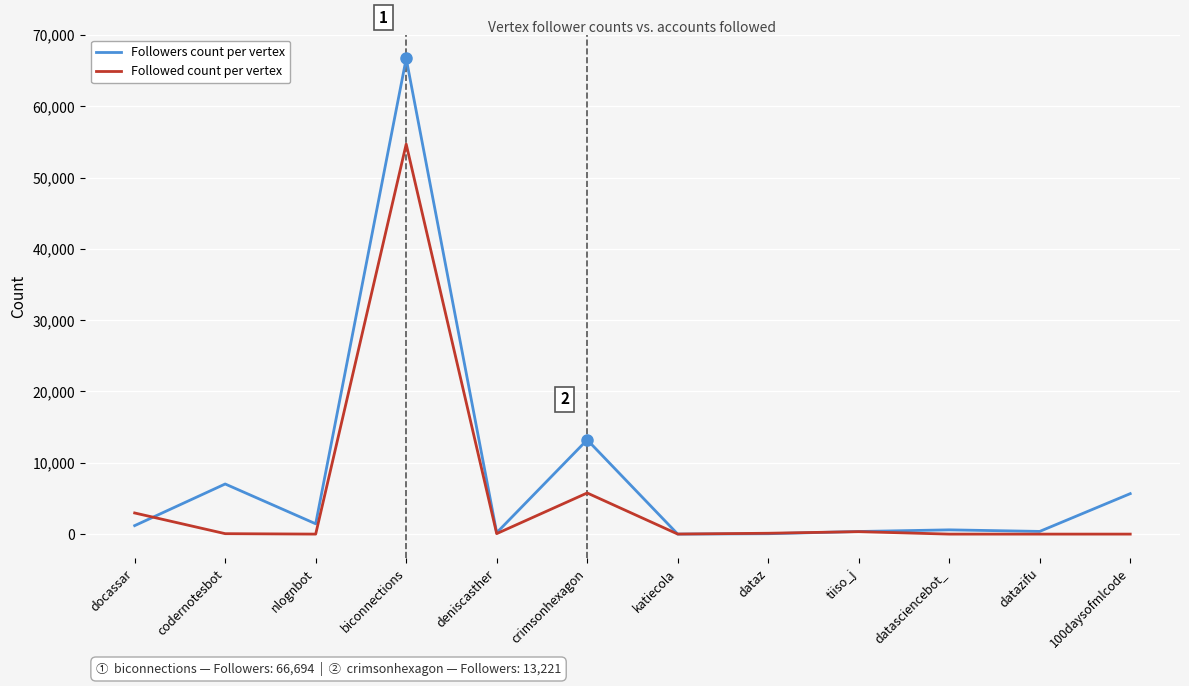

Rank the series at datasciencebot_ from lowest to highest value.

Followed count per vertex, Followers count per vertex